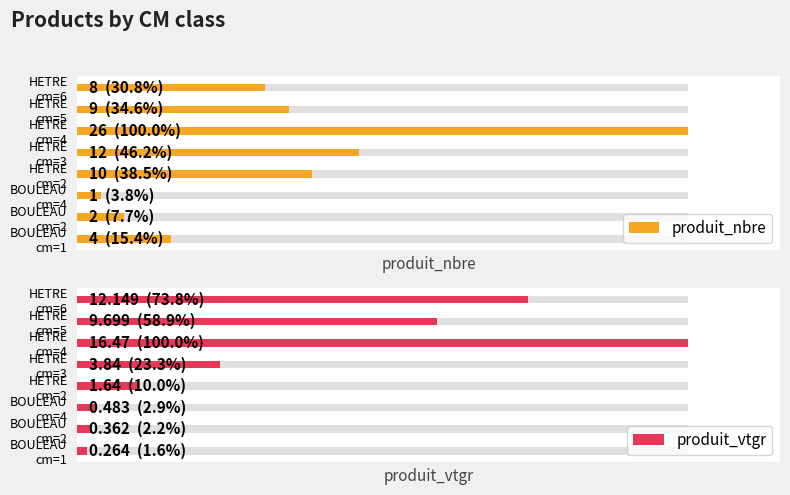

What is the spread (max minus min) of values at BOULEAU cm=1?

3.7